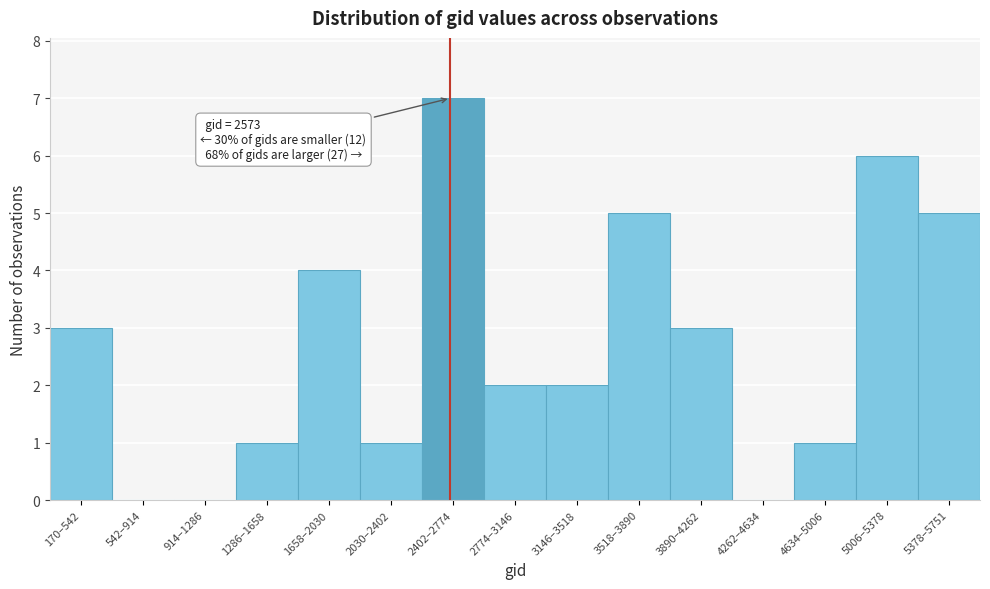

Reading left to right, transcribe all the data shown in this chart.

170–542=3	542–914=0	914–1286=0	1286–1658=1	1658–2030=4	2030–2402=1	2402–2774=7	2774–3146=2	3146–3518=2	3518–3890=5	3890–4262=3	4262–4634=0	4634–5006=1	5006–5378=6	5378–5751=5